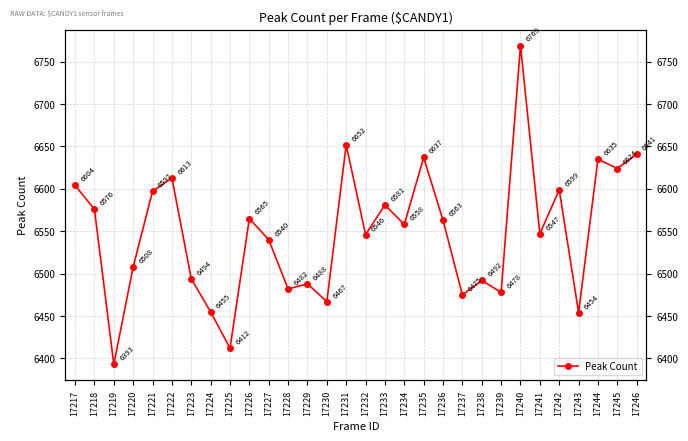

What is the difference between the second highest and second lowest values?

240